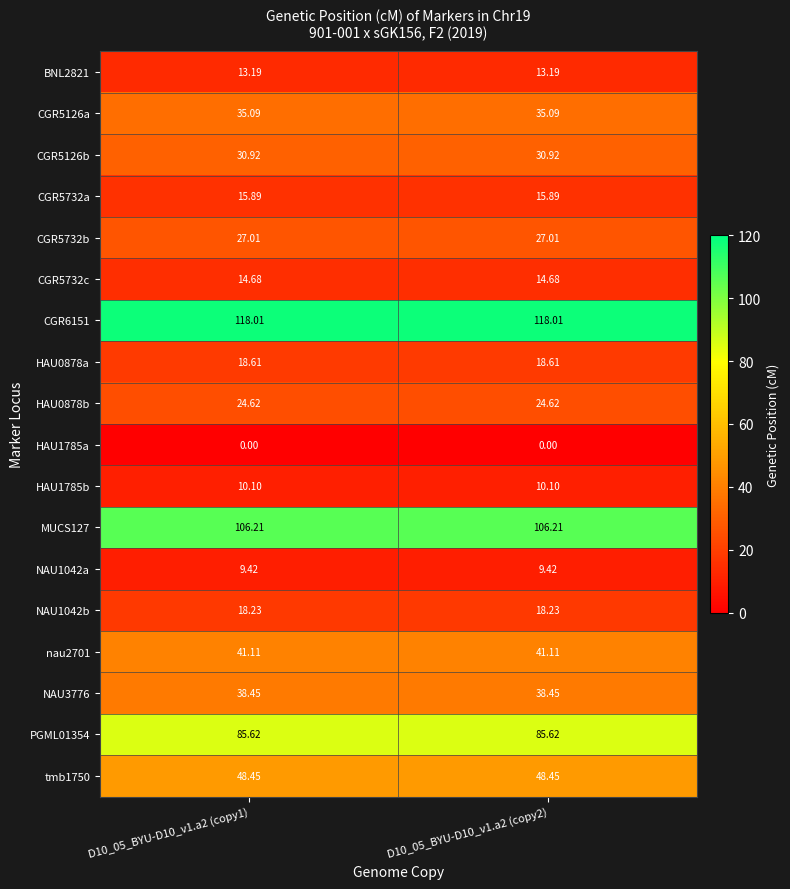

Is the value of HAU0878a at D10_05_BYU-D10_v1.a2 (copy2) greater than the value of CGR5126b at D10_05_BYU-D10_v1.a2 (copy2)?

No